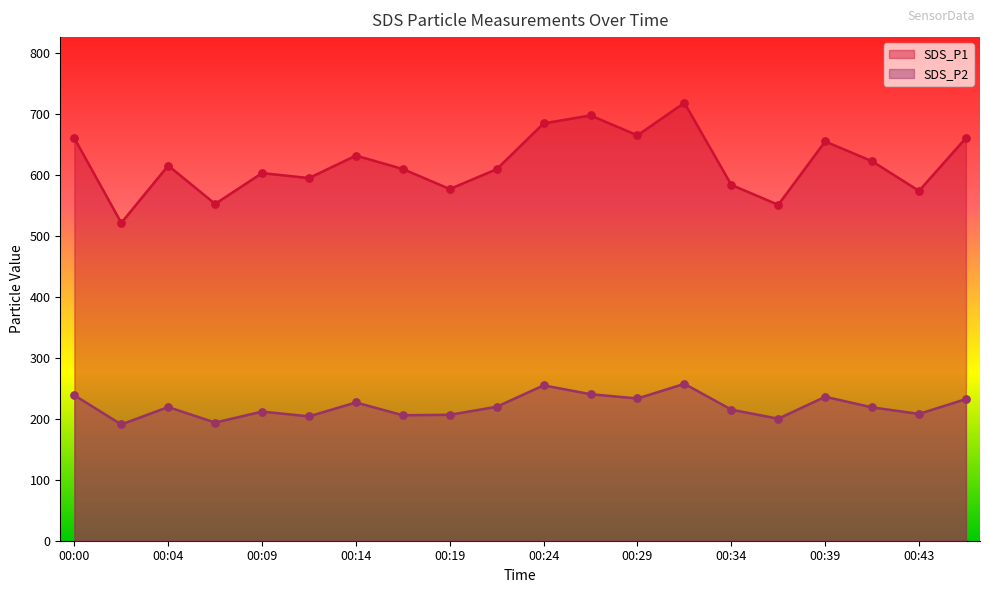

What is the total value across all series at 00:24?

938.9